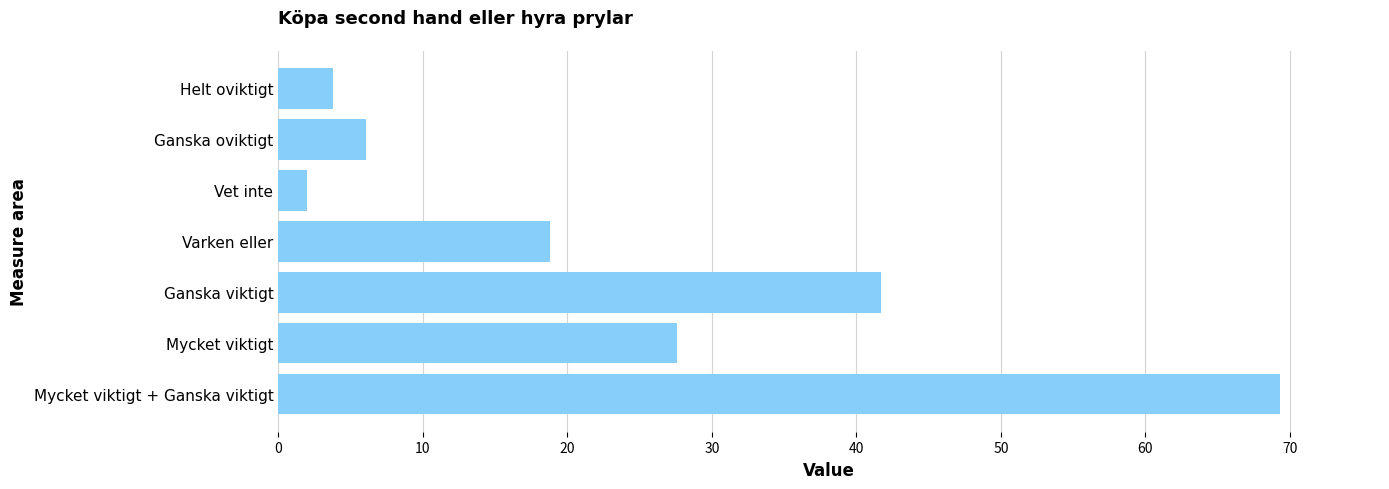

Reading top to bottom, what are all the values shown in this chart?

Helt oviktigt=3.8	Ganska oviktigt=6.1	Vet inte=2.0	Varken eller=18.8	Ganska viktigt=41.7	Mycket viktigt=27.6	Mycket viktigt + Ganska viktigt=69.3